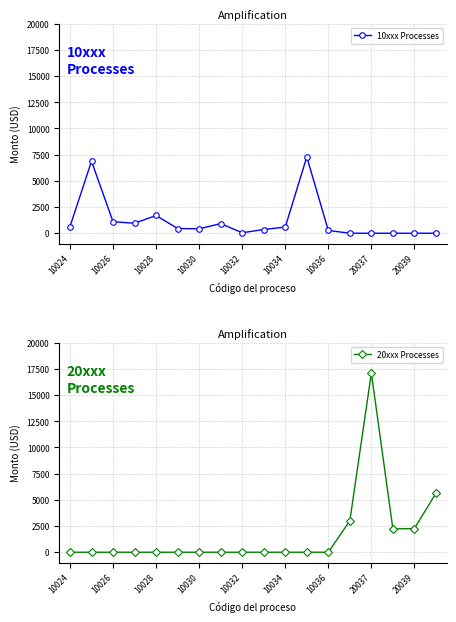

What position from the left is 17?

18